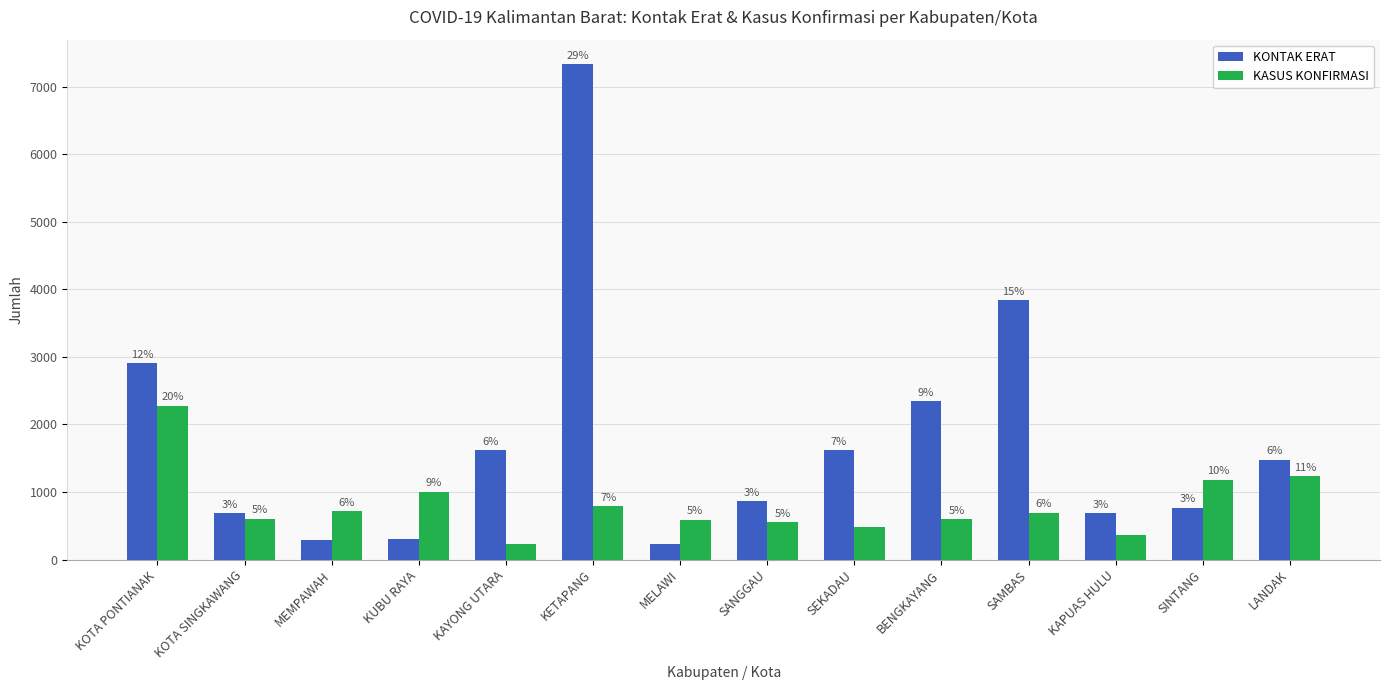

At which label is KONTAK ERAT closest to 3778?

SAMBAS